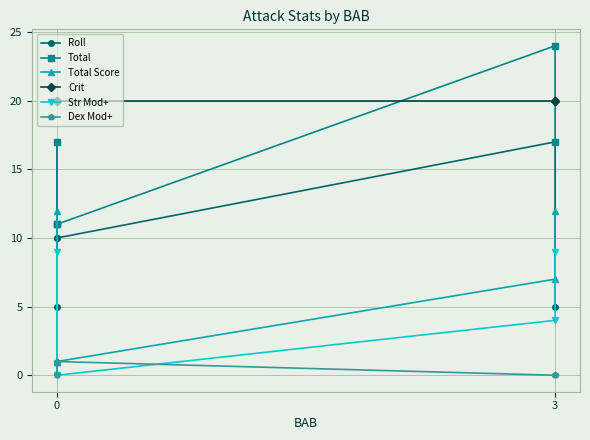

Between 0 and 3, which is larger?

3